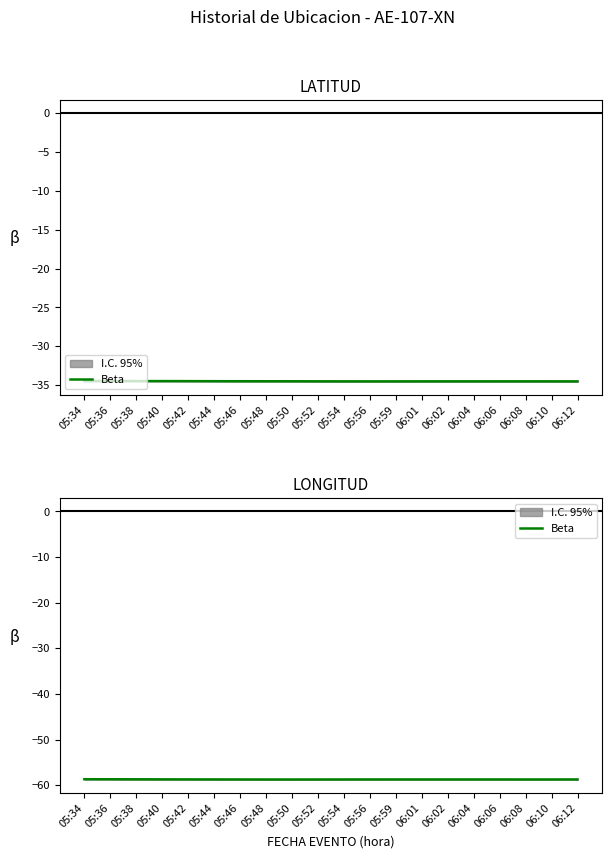

What is the average value?

-58.7